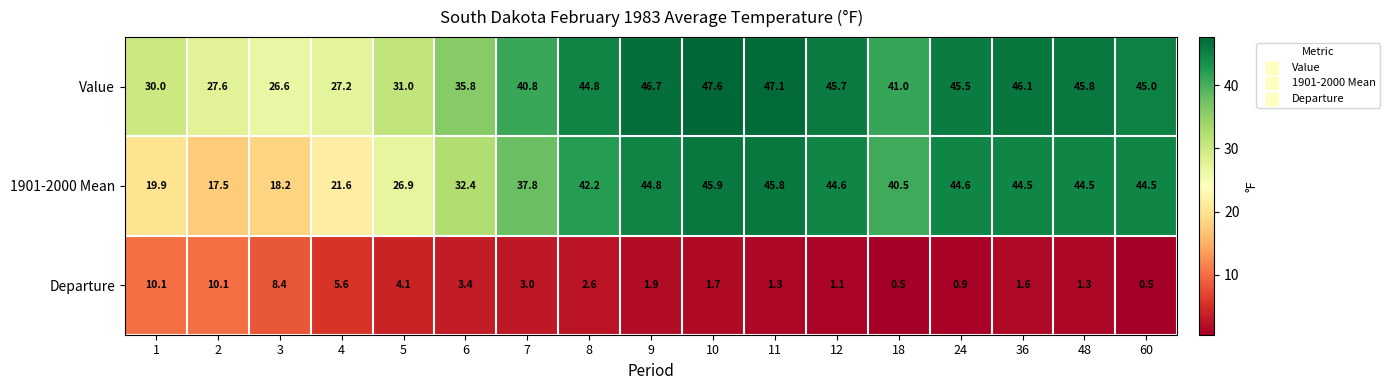

Which series has the widest spread of values?

1901-2000 Mean